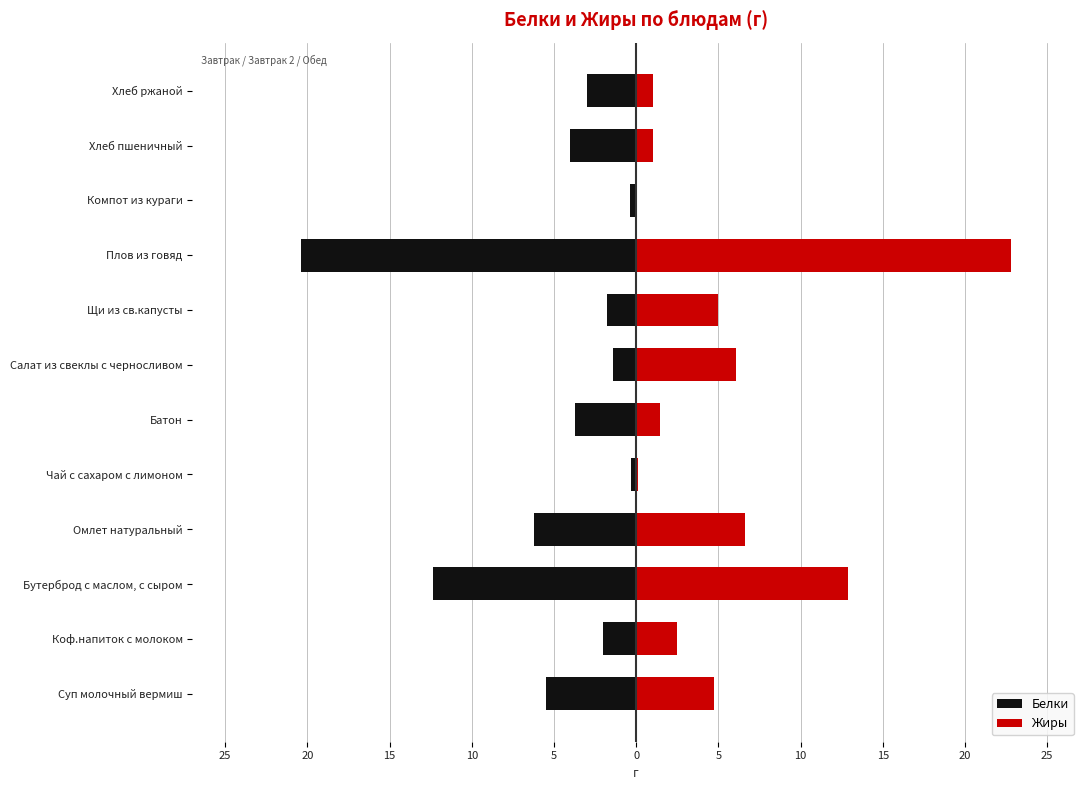

Rank the series by their maximum value, from lowest to highest.

Белки, Жиры